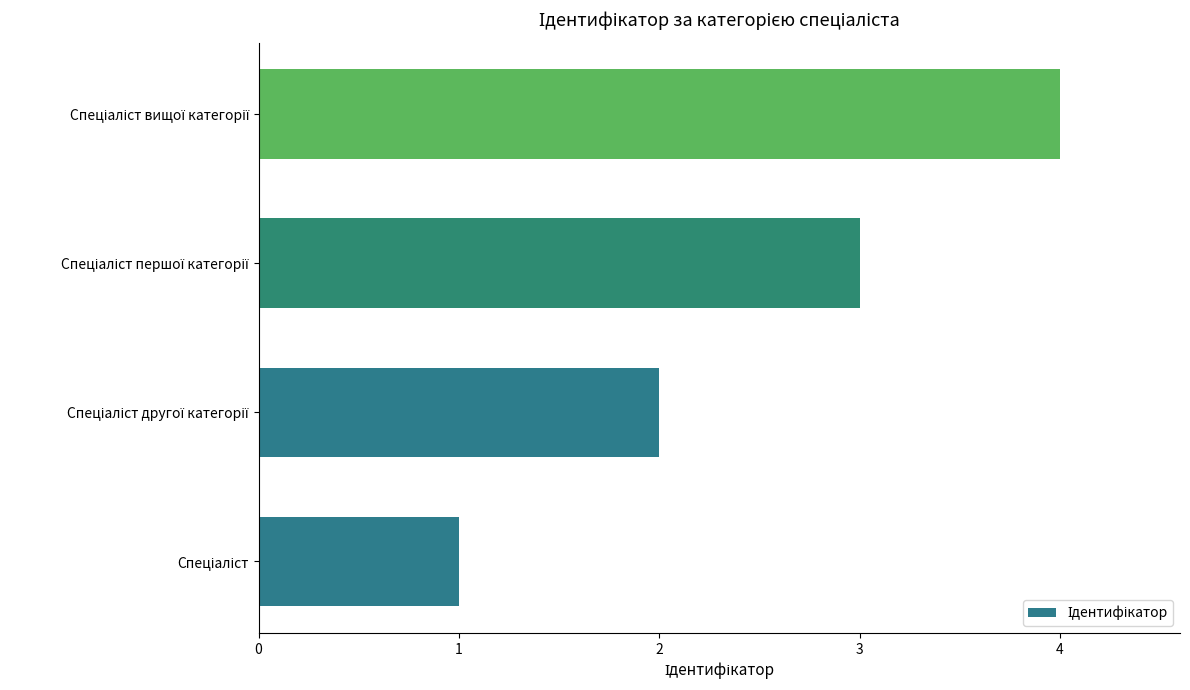

Count the values in the range 2 to 4.

3